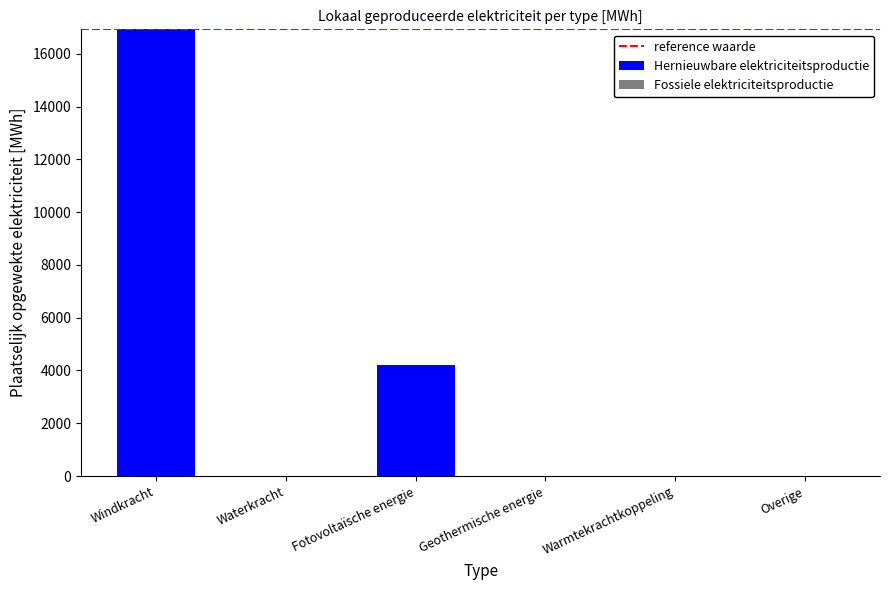

Reading right to left, what are all the values shown in this chart?

Overige=0.0	Warmtekrachtkoppeling=0.0	Geothermische energie=0.0	Fotovoltaïsche energie=4220.6	Waterkracht=0.0	Windkracht=16929.4